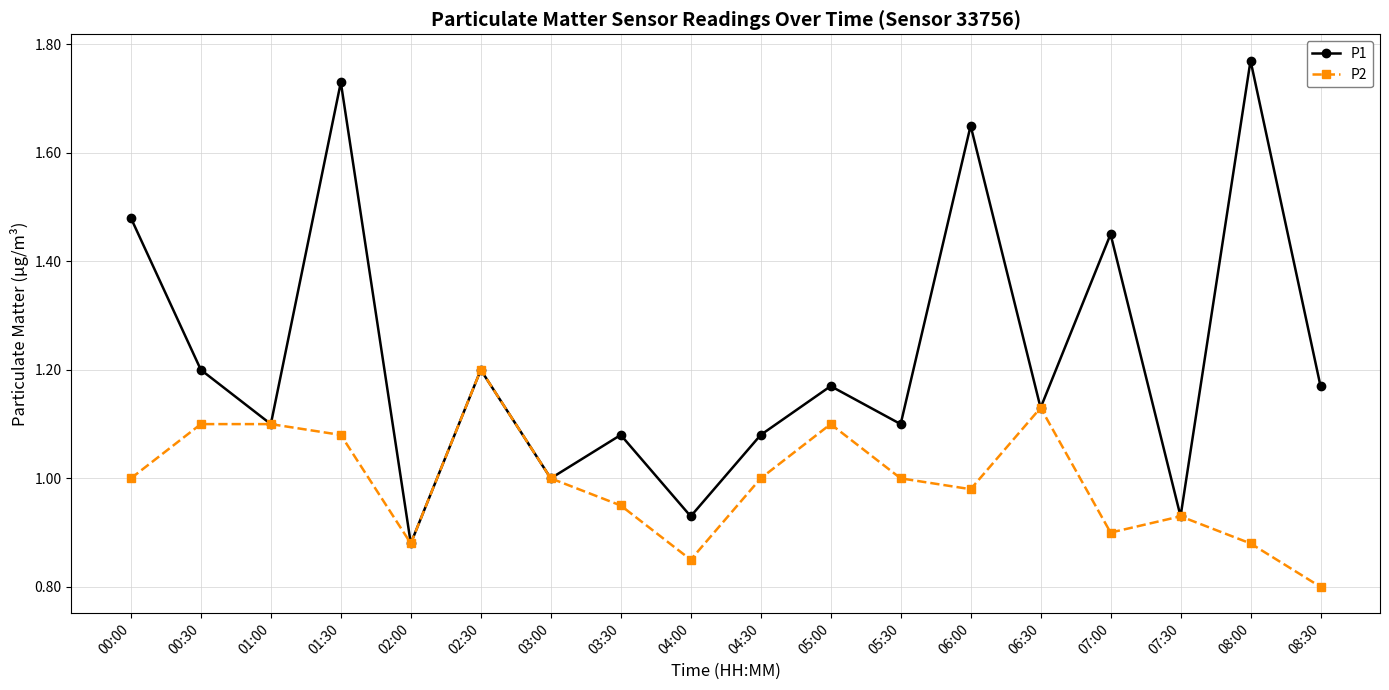

How many series are shown in this chart?

2